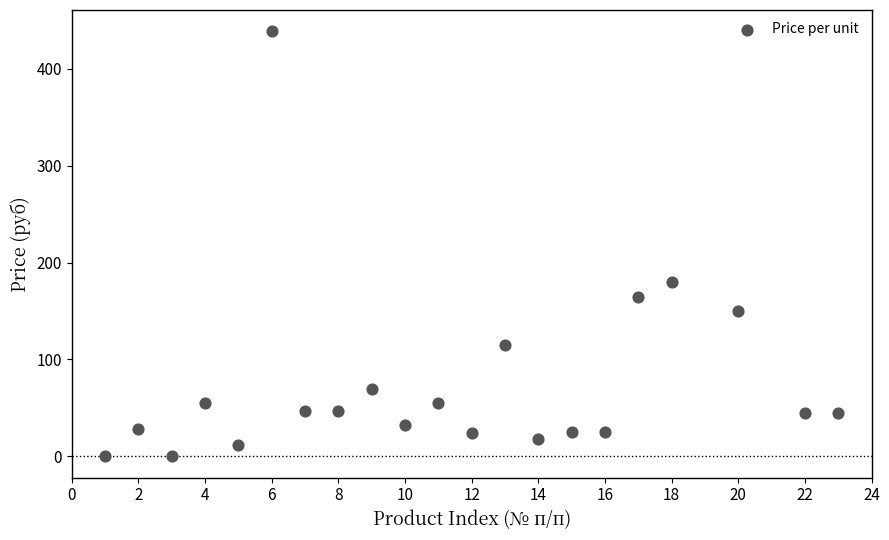

What is the range of X values (max minus min)?

22.0